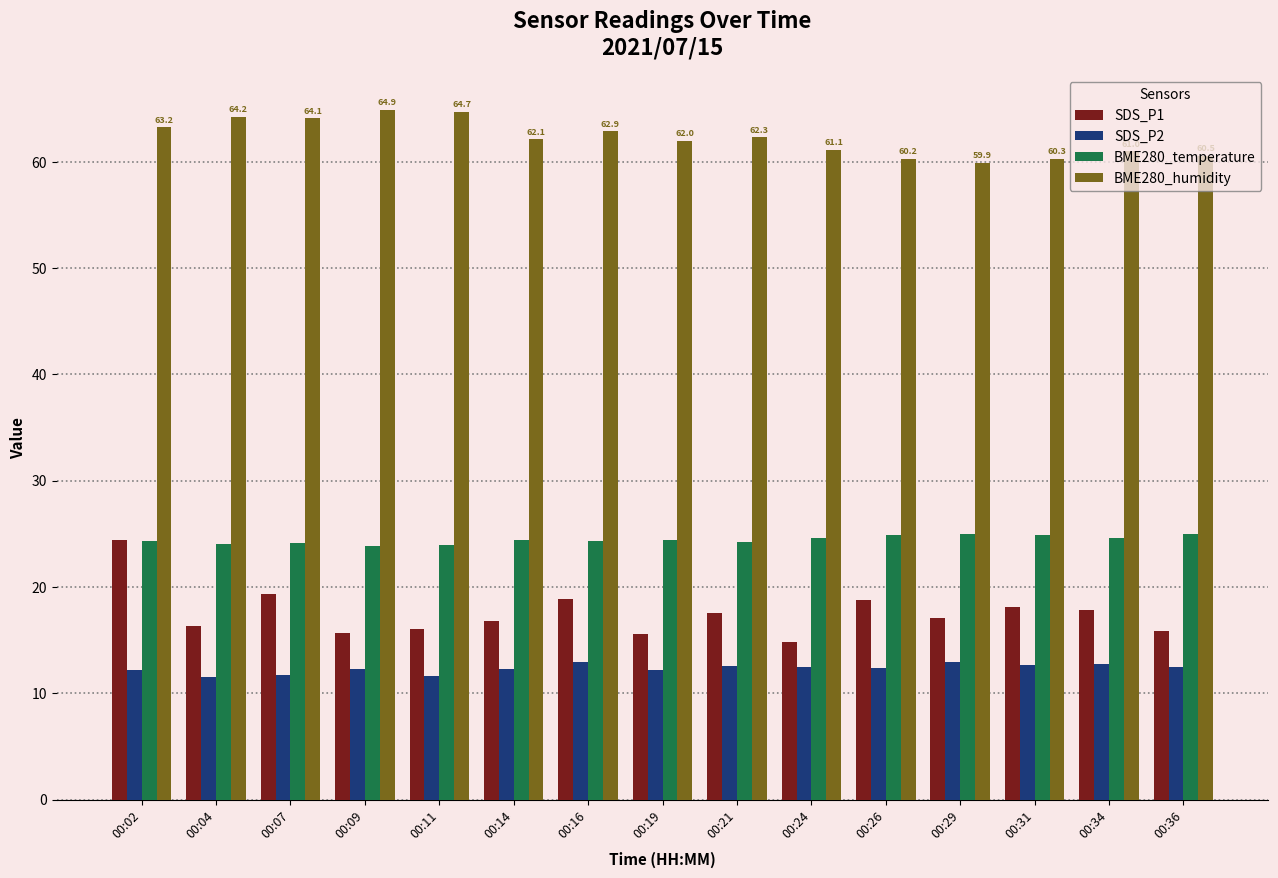

What is the sum of all SDS_P2 values?

184.9